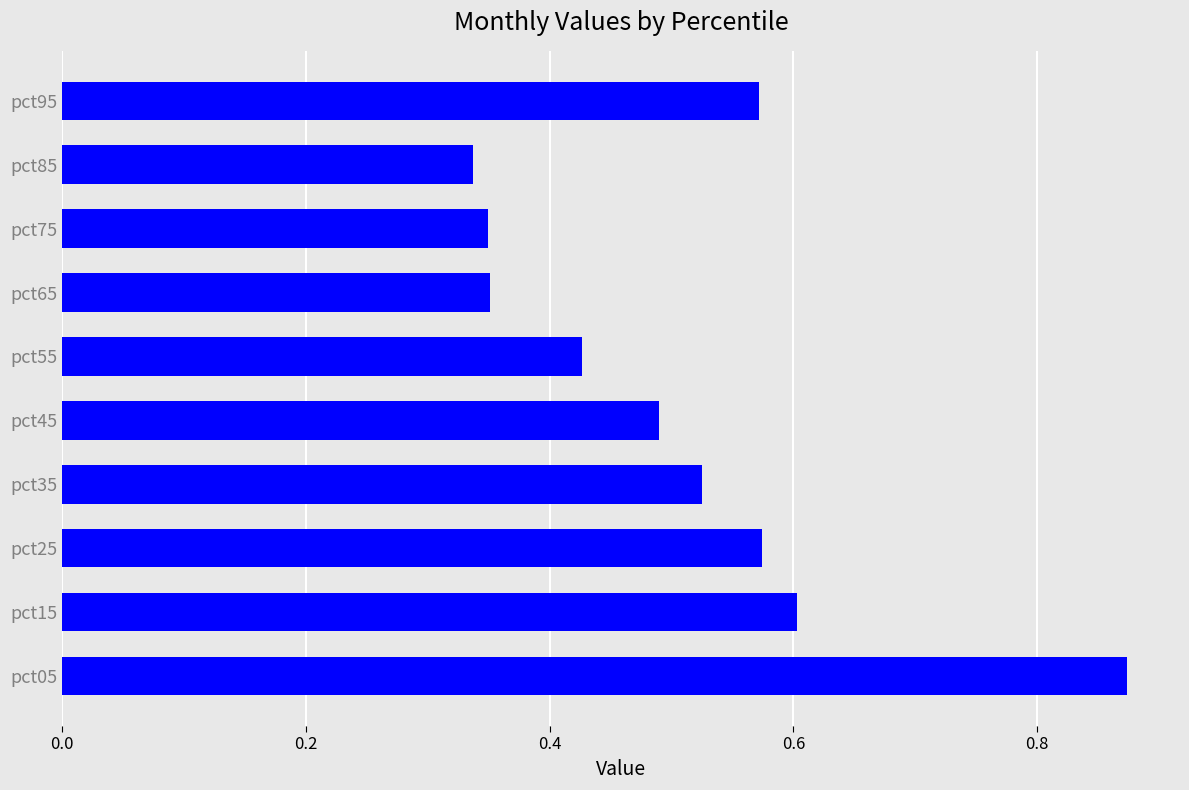

Where is the data nearest to the value 0?

pct85